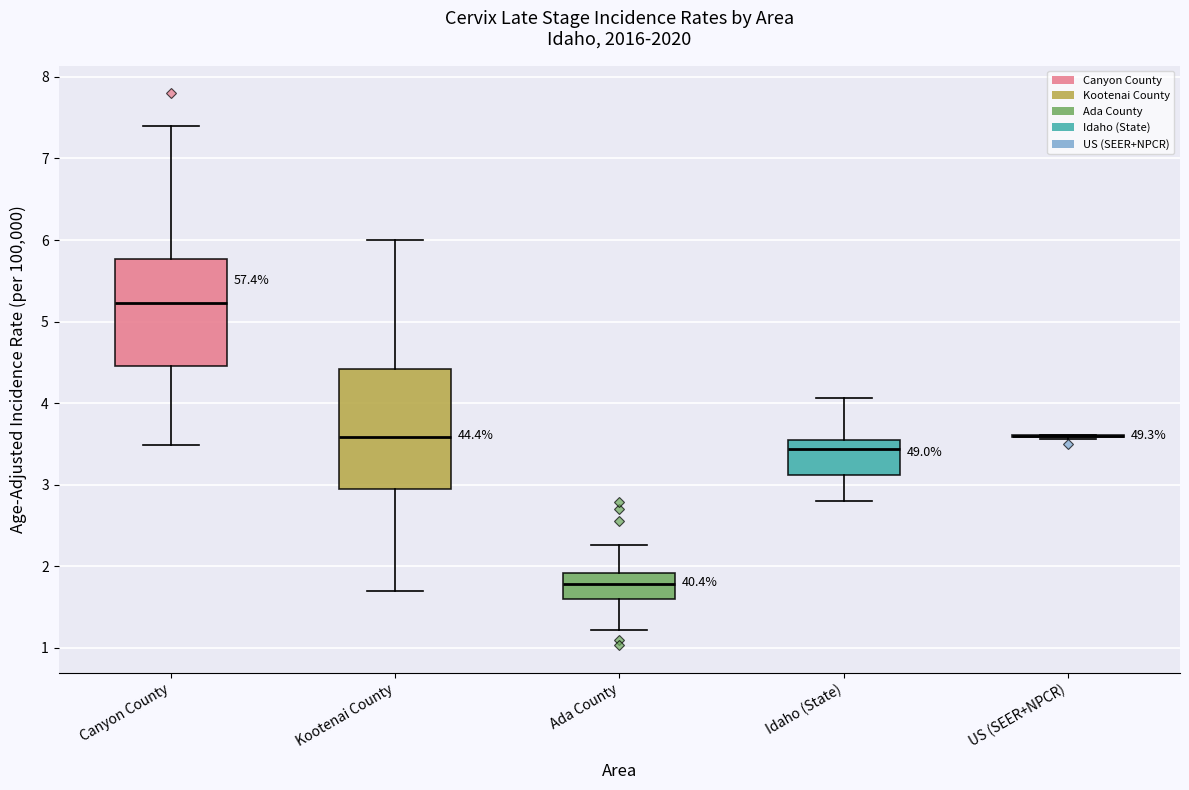

Comparing the boxes themselves (not the whiskers), which one is the tallest?

Kootenai County